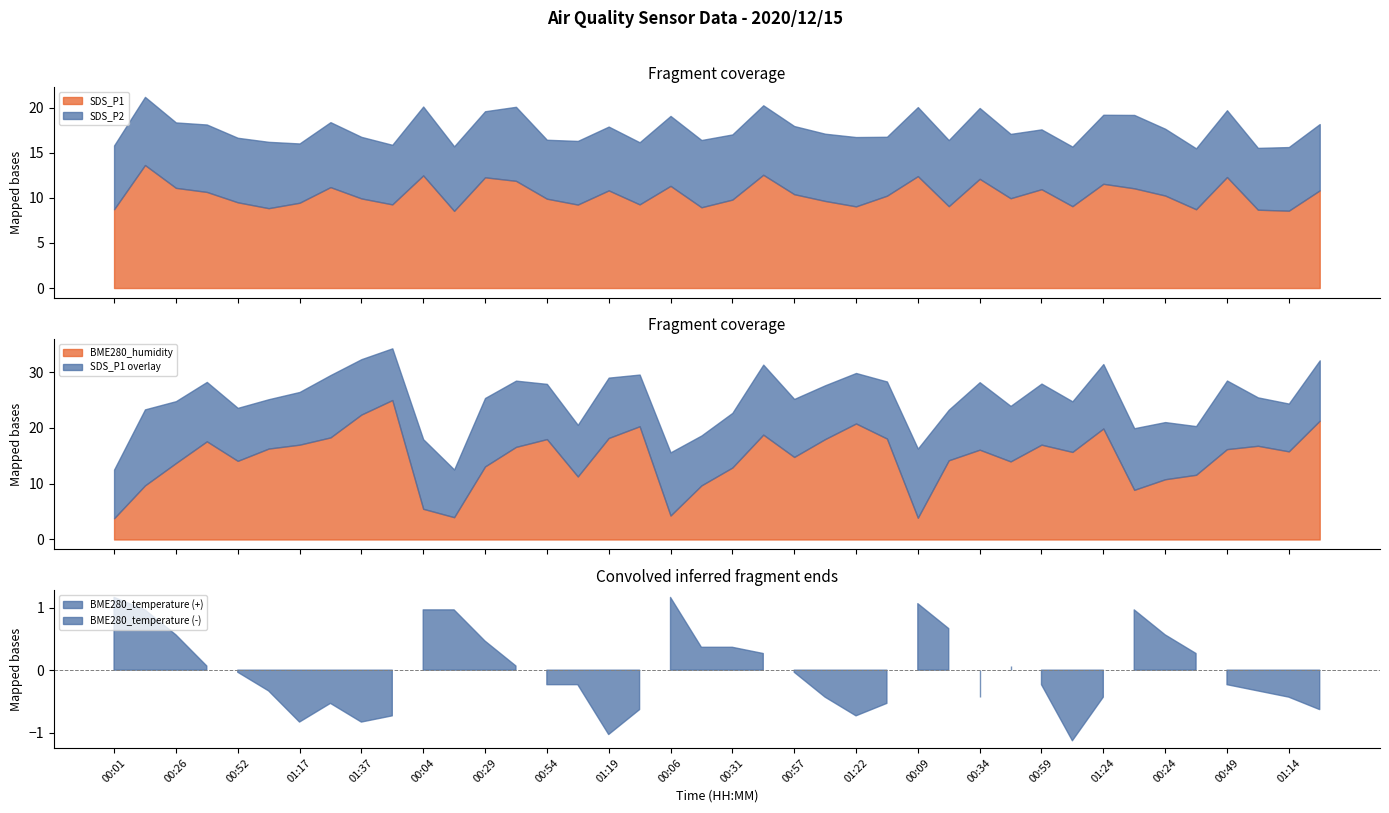

What is the minimum value for SDS_P1?

8.6